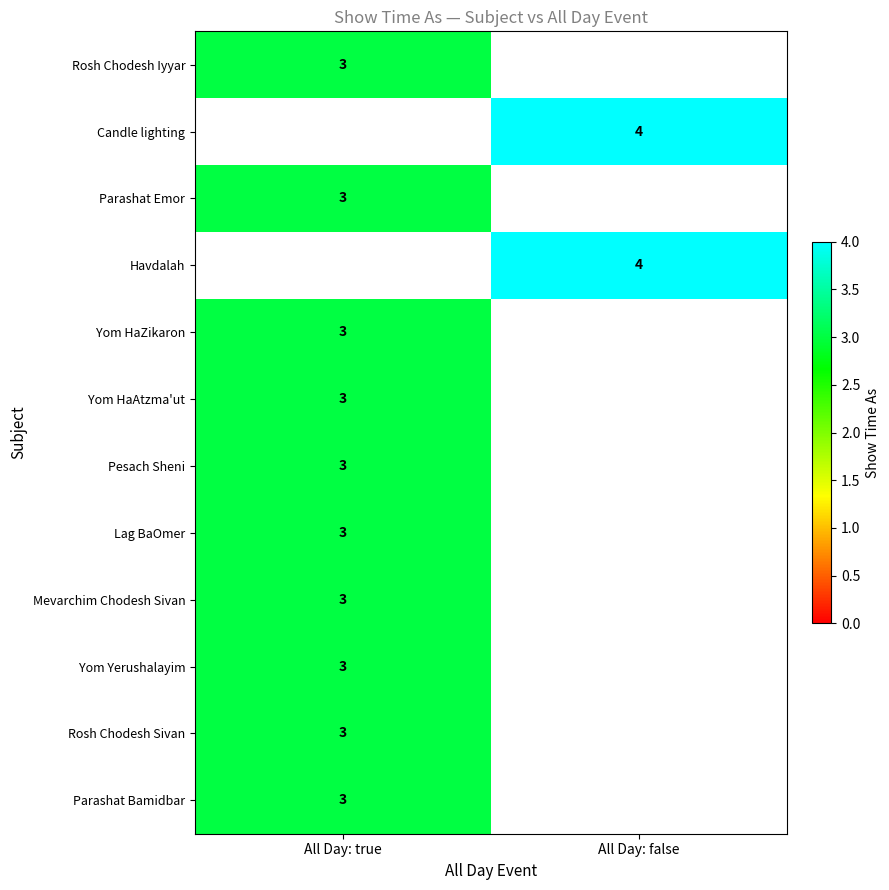

Is it true that Rosh Chodesh Iyyar equals 5 at All Day: true?

False